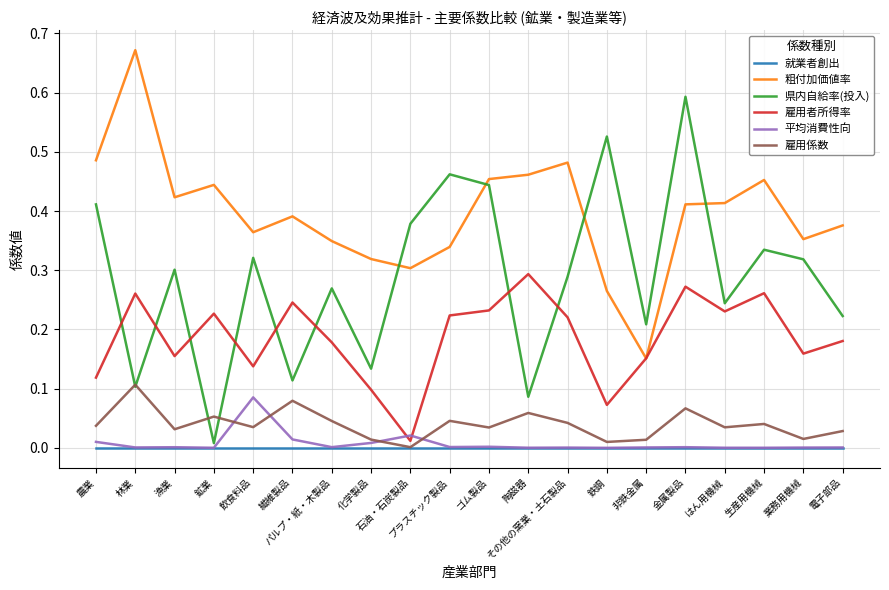

Which series has the largest total across all categories?

粗付加価値率